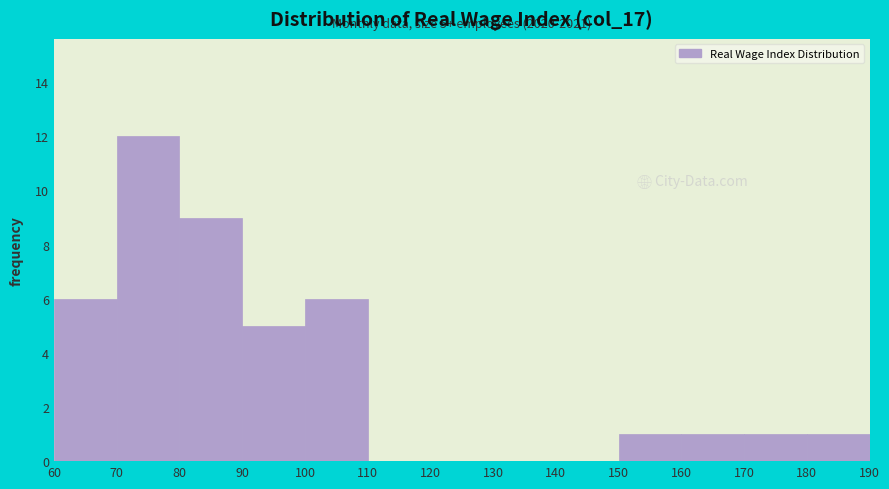

Over which range of the x-axis is the bar tallest?

70 to 80